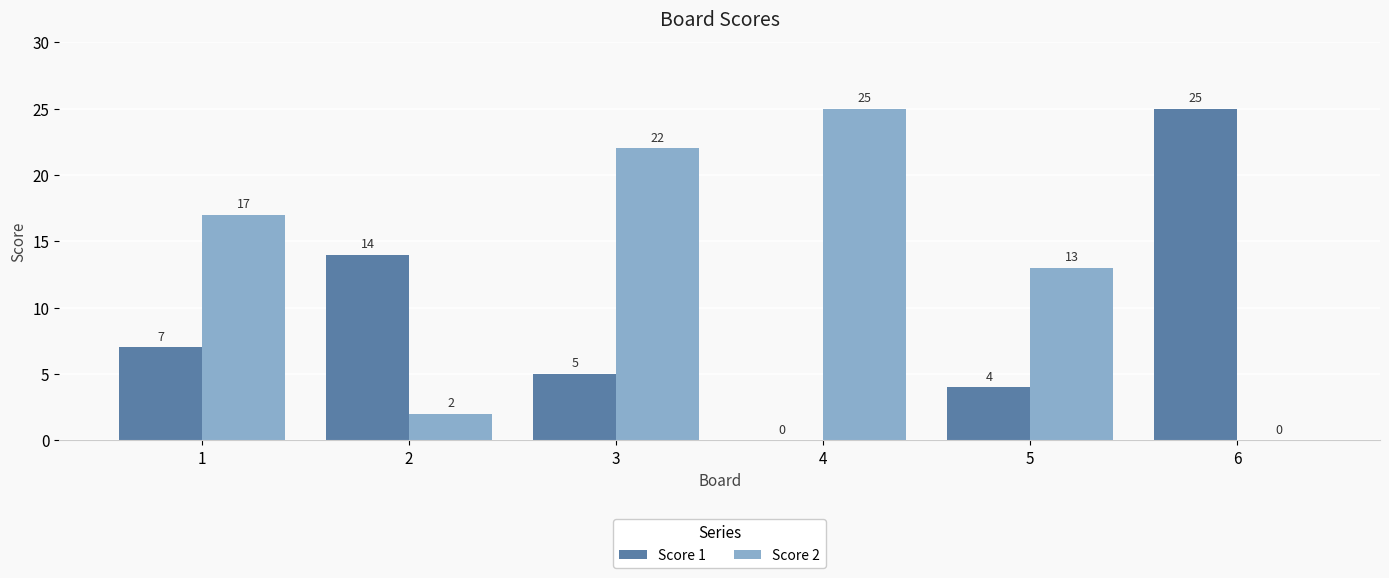

Which series changed the most between 1 and 6?

Score 1